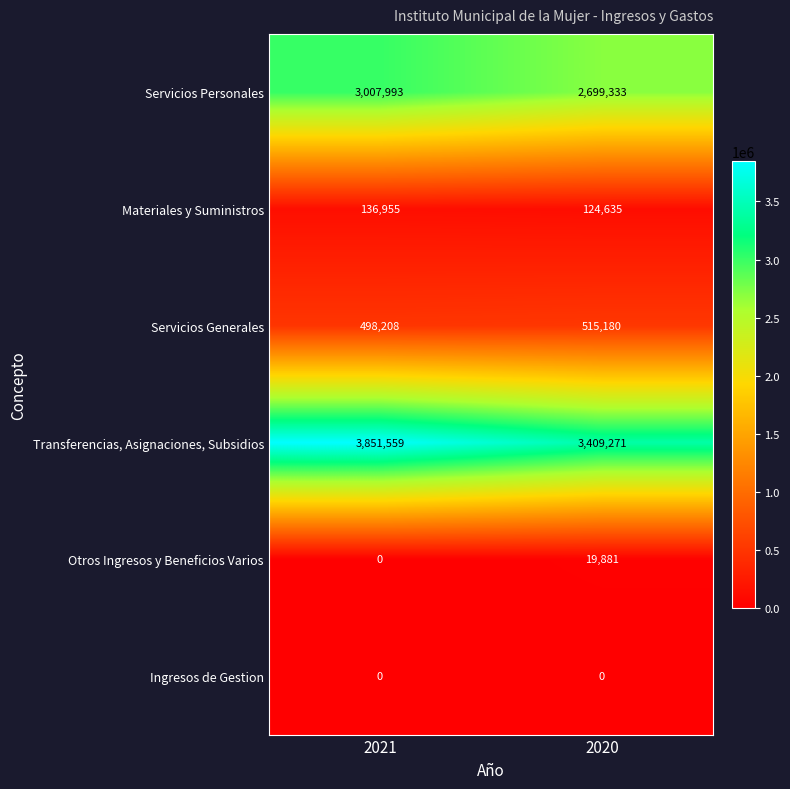

Reading left to right, extract all data points from this chart.

Servicios Personales: 2021=3007993	2020=2699333
Materiales y Suministros: 2021=136955	2020=124635
Servicios Generales: 2021=498208	2020=515180
Transferencias, Asignaciones, Subsidios: 2021=3851559	2020=3409271
Otros Ingresos y Beneficios Varios: 2021=0	2020=19881
Ingresos de Gestion: 2021=0	2020=0